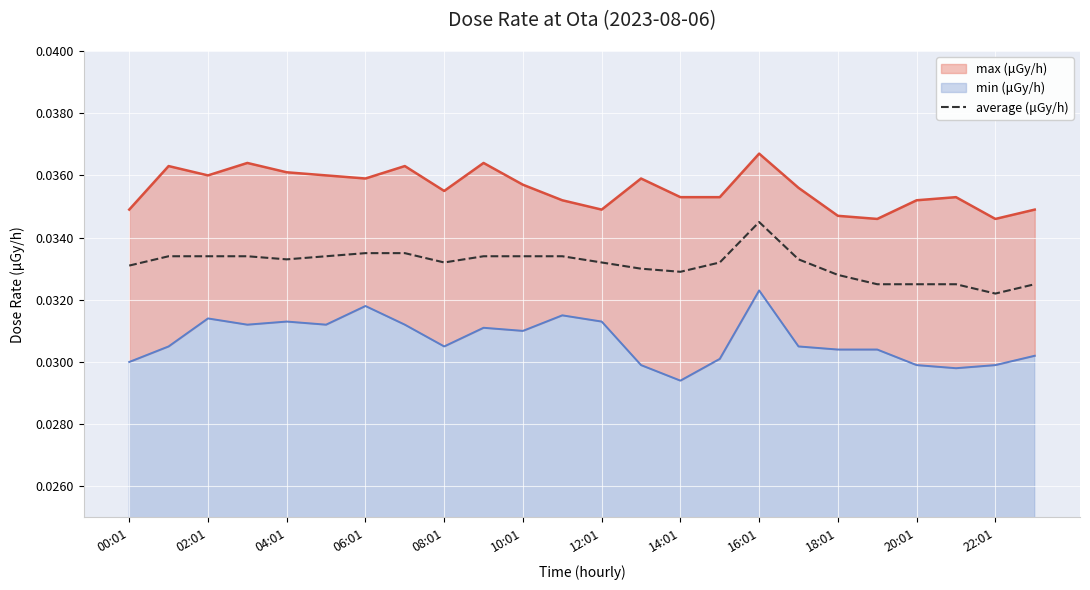

At which label is average (μGy/h) closest to 0?

22:01